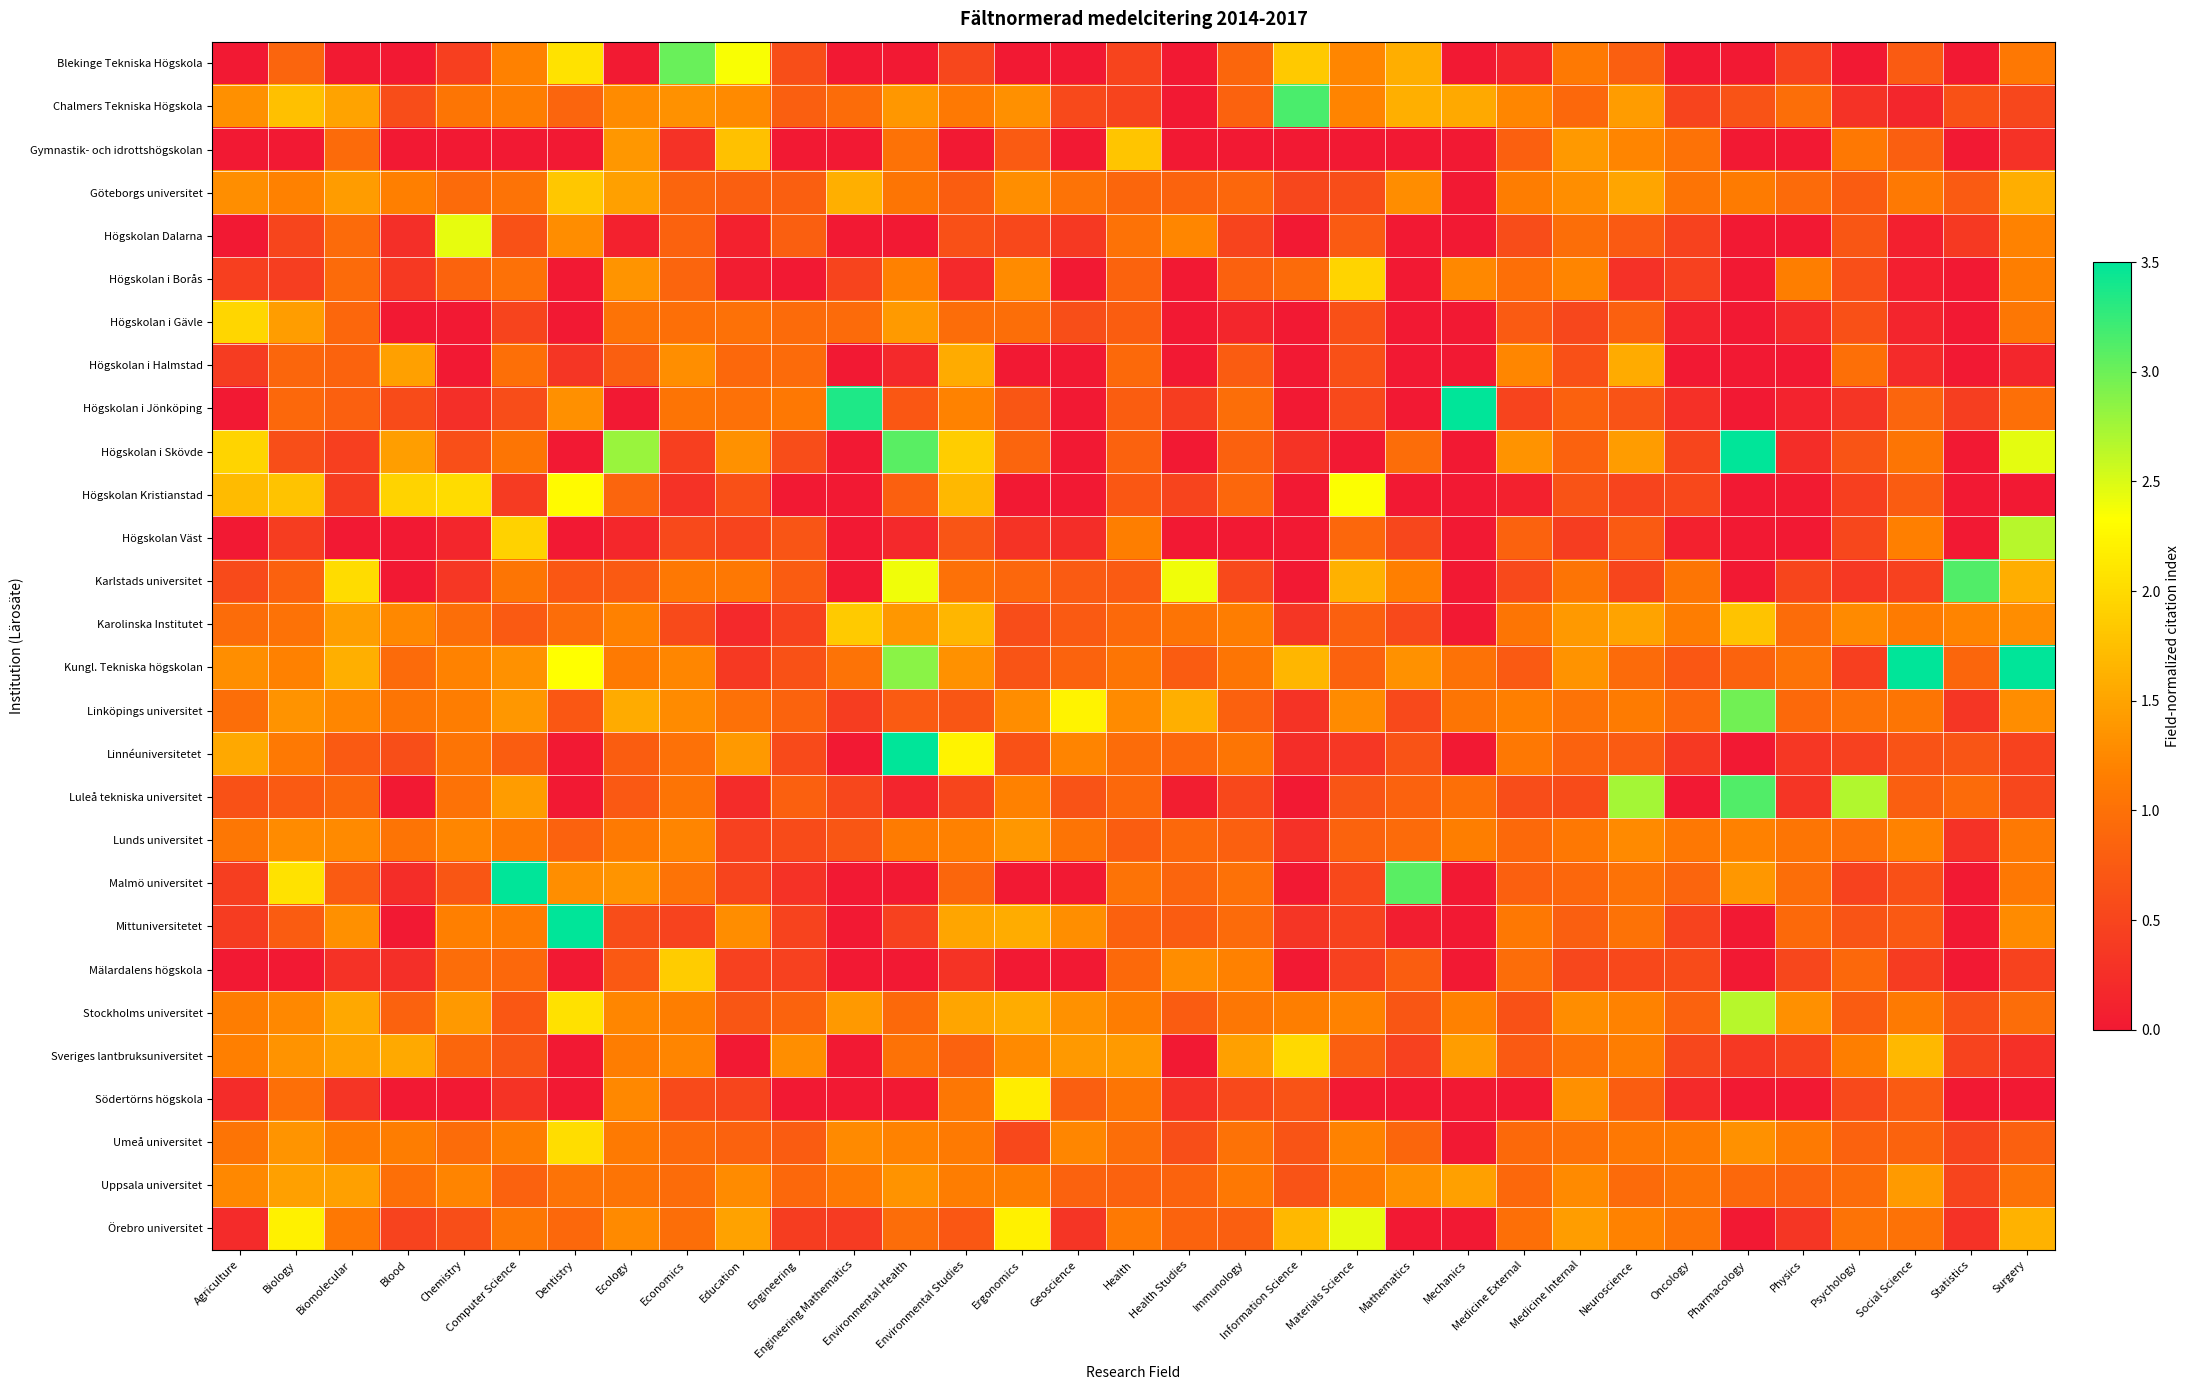

Reading right to left, list all the values displayed in this chart.

Blekinge Tekniska Högskola: Surgery=1.1	Statistics=0.0	Social Science=0.8	Psychology=0.0	Physics=0.5	Pharmacology=0.0	Oncology=0.0	Neuroscience=0.8	Medicine Internal=1.1	Medicine External=0.1	Mechanics=0.0	Mathematics=1.6	Materials Science=1.2	Information Science=1.8	Immunology=0.9	Health Studies=0.0	Health=0.5	Geoscience=0.0	Ergonomics=0.0	Environmental Studies=0.5	Environmental Health=0.0	Engineering Mathematics=0.0	Engineering=0.6	Education=2.4	Economics=3.0	Ecology=0.0	Dentistry=2.1	Computer Science=1.2	Chemistry=0.4	Blood=0.0	Biomolecular=0.0	Biology=0.9	Agriculture=0.0
Chalmers Tekniska Högskola: Surgery=0.5	Statistics=0.6	Social Science=0.2	Psychology=0.3	Physics=1.0	Pharmacology=0.7	Oncology=0.5	Neuroscience=1.4	Medicine Internal=0.9	Medicine External=1.2	Mechanics=1.6	Mathematics=1.6	Materials Science=1.2	Information Science=3.1	Immunology=0.8	Health Studies=0.0	Health=0.5	Geoscience=0.6	Ergonomics=1.3	Environmental Studies=1.1	Environmental Health=1.4	Engineering Mathematics=0.9	Engineering=0.8	Education=1.3	Economics=1.3	Ecology=1.3	Dentistry=0.9	Computer Science=1.1	Chemistry=1.1	Blood=0.6	Biomolecular=1.5	Biology=1.8	Agriculture=1.3
Gymnastik- och idrottshögskolan: Surgery=0.3	Statistics=0.0	Social Science=0.8	Psychology=1.1	Physics=0.0	Pharmacology=0.0	Oncology=1.0	Neuroscience=1.2	Medicine Internal=1.4	Medicine External=0.8	Mechanics=0.0	Mathematics=0.0	Materials Science=0.0	Information Science=0.0	Immunology=0.0	Health Studies=0.0	Health=1.8	Geoscience=0.0	Ergonomics=0.8	Environmental Studies=0.0	Environmental Health=1.0	Engineering Mathematics=0.0	Engineering=0.0	Education=1.8	Economics=0.3	Ecology=1.4	Dentistry=0.0	Computer Science=0.0	Chemistry=0.0	Blood=0.0	Biomolecular=0.9	Biology=0.0	Agriculture=0.0
Göteborgs universitet: Surgery=1.6	Statistics=0.8	Social Science=1.1	Psychology=0.8	Physics=0.9	Pharmacology=1.1	Oncology=1.0	Neuroscience=1.5	Medicine Internal=1.3	Medicine External=1.1	Mechanics=0.0	Mathematics=1.3	Materials Science=0.6	Information Science=0.5	Immunology=0.9	Health Studies=0.8	Health=0.9	Geoscience=1.0	Ergonomics=1.3	Environmental Studies=0.8	Environmental Health=1.1	Engineering Mathematics=1.6	Engineering=0.8	Education=0.8	Economics=0.9	Ecology=1.5	Dentistry=1.8	Computer Science=1.0	Chemistry=0.9	Blood=1.2	Biomolecular=1.4	Biology=1.2	Agriculture=1.3
Högskolan Dalarna: Surgery=1.2	Statistics=0.4	Social Science=0.1	Psychology=0.7	Physics=0.0	Pharmacology=0.0	Oncology=0.5	Neuroscience=0.7	Medicine Internal=1.0	Medicine External=0.6	Mechanics=0.0	Mathematics=0.0	Materials Science=0.8	Information Science=0.0	Immunology=0.5	Health Studies=1.2	Health=1.0	Geoscience=0.4	Ergonomics=0.5	Environmental Studies=0.6	Environmental Health=0.0	Engineering Mathematics=0.0	Engineering=0.8	Education=0.1	Economics=0.8	Ecology=0.1	Dentistry=1.3	Computer Science=0.6	Chemistry=2.4	Blood=0.2	Biomolecular=0.9	Biology=0.5	Agriculture=0.0
Högskolan i Borås: Surgery=1.2	Statistics=0.0	Social Science=0.1	Psychology=0.6	Physics=1.2	Pharmacology=0.0	Oncology=0.5	Neuroscience=0.3	Medicine Internal=1.2	Medicine External=1.0	Mechanics=1.3	Mathematics=0.0	Materials Science=2.0	Information Science=0.9	Immunology=0.8	Health Studies=0.0	Health=0.9	Geoscience=0.0	Ergonomics=1.3	Environmental Studies=0.2	Environmental Health=1.2	Engineering Mathematics=0.5	Engineering=0.0	Education=0.0	Economics=0.9	Ecology=1.4	Dentistry=0.0	Computer Science=1.0	Chemistry=0.9	Blood=0.4	Biomolecular=0.9	Biology=0.4	Agriculture=0.4
Högskolan i Gävle: Surgery=1.1	Statistics=0.0	Social Science=0.1	Psychology=0.6	Physics=0.2	Pharmacology=0.0	Oncology=0.1	Neuroscience=0.8	Medicine Internal=0.5	Medicine External=0.8	Mechanics=0.0	Mathematics=0.0	Materials Science=0.6	Information Science=0.0	Immunology=0.2	Health Studies=0.0	Health=0.8	Geoscience=0.6	Ergonomics=1.0	Environmental Studies=1.0	Environmental Health=1.4	Engineering Mathematics=0.9	Engineering=0.9	Education=1.0	Economics=1.0	Ecology=1.0	Dentistry=0.0	Computer Science=0.5	Chemistry=0.0	Blood=0.0	Biomolecular=0.9	Biology=1.4	Agriculture=2.0
Högskolan i Halmstad: Surgery=0.2	Statistics=0.0	Social Science=0.2	Psychology=1.0	Physics=0.0	Pharmacology=0.0	Oncology=0.0	Neuroscience=1.6	Medicine Internal=0.6	Medicine External=1.2	Mechanics=0.0	Mathematics=0.0	Materials Science=0.6	Information Science=0.0	Immunology=0.8	Health Studies=0.0	Health=0.9	Geoscience=0.0	Ergonomics=0.0	Environmental Studies=1.6	Environmental Health=0.2	Engineering Mathematics=0.0	Engineering=0.9	Education=0.9	Economics=1.3	Ecology=0.8	Dentistry=0.3	Computer Science=1.0	Chemistry=0.0	Blood=1.5	Biomolecular=0.9	Biology=0.9	Agriculture=0.4
Högskolan i Jönköping: Surgery=1.0	Statistics=0.4	Social Science=0.9	Psychology=0.3	Physics=0.1	Pharmacology=0.0	Oncology=0.3	Neuroscience=0.7	Medicine Internal=0.8	Medicine External=0.5	Mechanics=5.5	Mathematics=0.0	Materials Science=0.5	Information Science=0.0	Immunology=1.0	Health Studies=0.4	Health=0.8	Geoscience=0.0	Ergonomics=0.7	Environmental Studies=1.2	Environmental Health=0.7	Engineering Mathematics=3.4	Engineering=1.1	Education=1.0	Economics=1.0	Ecology=0.0	Dentistry=1.3	Computer Science=0.6	Chemistry=0.2	Blood=0.6	Biomolecular=0.8	Biology=0.9	Agriculture=0.0
Högskolan i Skövde: Surgery=2.5	Statistics=0.0	Social Science=1.1	Psychology=0.7	Physics=0.2	Pharmacology=5.2	Oncology=0.5	Neuroscience=1.4	Medicine Internal=0.8	Medicine External=1.3	Mechanics=0.0	Mathematics=1.0	Materials Science=0.0	Information Science=0.3	Immunology=0.8	Health Studies=0.0	Health=0.8	Geoscience=0.0	Ergonomics=0.9	Environmental Studies=1.9	Environmental Health=3.1	Engineering Mathematics=0.0	Engineering=0.6	Education=1.3	Economics=0.4	Ecology=2.8	Dentistry=0.0	Computer Science=1.1	Chemistry=0.6	Blood=1.5	Biomolecular=0.5	Biology=0.6	Agriculture=2.0
Högskolan Kristianstad: Surgery=0.0	Statistics=0.0	Social Science=0.8	Psychology=0.4	Physics=0.0	Pharmacology=0.0	Oncology=0.5	Neuroscience=0.5	Medicine Internal=0.7	Medicine External=0.1	Mechanics=0.0	Mathematics=0.0	Materials Science=2.3	Information Science=0.0	Immunology=0.9	Health Studies=0.5	Health=0.7	Geoscience=0.0	Ergonomics=0.0	Environmental Studies=1.7	Environmental Health=0.8	Engineering Mathematics=0.0	Engineering=0.0	Education=0.6	Economics=0.3	Ecology=0.9	Dentistry=2.3	Computer Science=0.4	Chemistry=2.0	Blood=1.9	Biomolecular=0.4	Biology=1.8	Agriculture=1.7
Högskolan Väst: Surgery=2.7	Statistics=0.0	Social Science=1.2	Psychology=0.5	Physics=0.0	Pharmacology=0.0	Oncology=0.1	Neuroscience=0.7	Medicine Internal=0.4	Medicine External=0.8	Mechanics=0.0	Mathematics=0.5	Materials Science=0.9	Information Science=0.0	Immunology=0.0	Health Studies=0.0	Health=1.2	Geoscience=0.2	Ergonomics=0.3	Environmental Studies=0.7	Environmental Health=0.2	Engineering Mathematics=0.0	Engineering=0.7	Education=0.5	Economics=0.6	Ecology=0.2	Dentistry=0.0	Computer Science=1.9	Chemistry=0.2	Blood=0.0	Biomolecular=0.0	Biology=0.4	Agriculture=0.0
Karlstads universitet: Surgery=1.6	Statistics=3.1	Social Science=0.5	Psychology=0.4	Physics=0.5	Pharmacology=0.0	Oncology=1.1	Neuroscience=0.5	Medicine Internal=1.0	Medicine External=0.5	Mechanics=0.0	Mathematics=1.2	Materials Science=1.6	Information Science=0.0	Immunology=0.6	Health Studies=2.4	Health=0.8	Geoscience=0.8	Ergonomics=0.9	Environmental Studies=1.0	Environmental Health=2.4	Engineering Mathematics=0.0	Engineering=0.8	Education=1.1	Economics=1.1	Ecology=0.7	Dentistry=0.7	Computer Science=1.1	Chemistry=0.3	Blood=0.0	Biomolecular=2.0	Biology=0.8	Agriculture=0.6
Karolinska Institutet: Surgery=1.3	Statistics=1.2	Social Science=1.1	Psychology=1.3	Physics=0.9	Pharmacology=1.8	Oncology=1.1	Neuroscience=1.5	Medicine Internal=1.4	Medicine External=1.1	Mechanics=0.0	Mathematics=0.6	Materials Science=0.8	Information Science=0.3	Immunology=1.1	Health Studies=1.1	Health=0.9	Geoscience=0.7	Ergonomics=0.6	Environmental Studies=1.7	Environmental Health=1.4	Engineering Mathematics=1.9	Engineering=0.5	Education=0.2	Economics=0.6	Ecology=1.2	Dentistry=1.0	Computer Science=0.7	Chemistry=1.0	Blood=1.3	Biomolecular=1.5	Biology=1.0	Agriculture=0.9
Kungl. Tekniska högskolan: Surgery=3.5	Statistics=0.9	Social Science=5.6	Psychology=0.4	Physics=1.0	Pharmacology=0.9	Oncology=0.7	Neuroscience=0.9	Medicine Internal=1.3	Medicine External=0.7	Mechanics=1.0	Mathematics=1.3	Materials Science=0.8	Information Science=1.7	Immunology=1.1	Health Studies=0.8	Health=1.1	Geoscience=0.8	Ergonomics=0.7	Environmental Studies=1.3	Environmental Health=2.9	Engineering Mathematics=1.0	Engineering=0.7	Education=0.4	Economics=1.2	Ecology=1.1	Dentistry=2.3	Computer Science=1.3	Chemistry=1.2	Blood=0.9	Biomolecular=1.6	Biology=1.2	Agriculture=1.3
Linköpings universitet: Surgery=1.3	Statistics=0.3	Social Science=1.1	Psychology=1.0	Physics=0.9	Pharmacology=3.0	Oncology=0.9	Neuroscience=1.1	Medicine Internal=1.0	Medicine External=1.2	Mechanics=1.1	Mathematics=0.6	Materials Science=1.3	Information Science=0.3	Immunology=0.8	Health Studies=1.6	Health=1.3	Geoscience=2.2	Ergonomics=1.3	Environmental Studies=0.7	Environmental Health=0.8	Engineering Mathematics=0.4	Engineering=0.9	Education=1.0	Economics=1.3	Ecology=1.6	Dentistry=0.7	Computer Science=1.4	Chemistry=1.1	Blood=1.1	Biomolecular=1.2	Biology=1.3	Agriculture=1.0
Linnéuniversitetet: Surgery=0.5	Statistics=0.7	Social Science=0.7	Psychology=0.5	Physics=0.4	Pharmacology=0.0	Oncology=0.4	Neuroscience=0.8	Medicine Internal=0.8	Medicine External=1.1	Mechanics=0.0	Mathematics=0.7	Materials Science=0.3	Information Science=0.2	Immunology=1.1	Health Studies=0.9	Health=1.0	Geoscience=1.2	Ergonomics=0.7	Environmental Studies=2.2	Environmental Health=3.9	Engineering Mathematics=0.0	Engineering=0.6	Education=1.4	Economics=1.0	Ecology=0.8	Dentistry=0.0	Computer Science=0.8	Chemistry=1.1	Blood=0.6	Biomolecular=0.8	Biology=1.1	Agriculture=1.5
Luleå tekniska universitet: Surgery=0.5	Statistics=0.9	Social Science=0.8	Psychology=2.7	Physics=0.3	Pharmacology=3.1	Oncology=0.0	Neuroscience=2.7	Medicine Internal=0.6	Medicine External=0.6	Mechanics=1.0	Mathematics=0.8	Materials Science=0.7	Information Science=0.0	Immunology=0.5	Health Studies=0.1	Health=0.9	Geoscience=0.7	Ergonomics=1.2	Environmental Studies=0.5	Environmental Health=0.1	Engineering Mathematics=0.5	Engineering=0.8	Education=0.2	Economics=1.0	Ecology=0.7	Dentistry=0.0	Computer Science=1.4	Chemistry=1.0	Blood=0.0	Biomolecular=0.9	Biology=0.7	Agriculture=0.6
Lunds universitet: Surgery=1.1	Statistics=0.3	Social Science=1.2	Psychology=1.0	Physics=1.1	Pharmacology=1.2	Oncology=1.1	Neuroscience=1.3	Medicine Internal=1.1	Medicine External=0.9	Mechanics=1.2	Mathematics=0.9	Materials Science=0.9	Information Science=0.3	Immunology=0.8	Health Studies=0.9	Health=0.8	Geoscience=1.0	Ergonomics=1.4	Environmental Studies=1.2	Environmental Health=1.1	Engineering Mathematics=0.7	Engineering=0.6	Education=0.5	Economics=1.2	Ecology=1.1	Dentistry=0.8	Computer Science=1.1	Chemistry=1.2	Blood=1.0	Biomolecular=1.3	Biology=1.3	Agriculture=1.1
Malmö universitet: Surgery=1.1	Statistics=0.0	Social Science=0.6	Psychology=0.5	Physics=1.0	Pharmacology=1.4	Oncology=0.9	Neuroscience=1.0	Medicine Internal=0.9	Medicine External=0.8	Mechanics=0.0	Mathematics=3.1	Materials Science=0.5	Information Science=0.0	Immunology=1.0	Health Studies=0.9	Health=1.0	Geoscience=0.0	Ergonomics=0.0	Environmental Studies=0.9	Environmental Health=0.0	Engineering Mathematics=0.0	Engineering=0.3	Education=0.5	Economics=1.0	Ecology=1.4	Dentistry=1.3	Computer Science=7.0	Chemistry=0.7	Blood=0.2	Biomolecular=0.8	Biology=2.1	Agriculture=0.4
Mittuniversitetet: Surgery=1.3	Statistics=0.0	Social Science=0.7	Psychology=0.7	Physics=0.9	Pharmacology=0.0	Oncology=0.5	Neuroscience=1.0	Medicine Internal=0.8	Medicine External=1.1	Mechanics=0.0	Mathematics=0.1	Materials Science=0.5	Information Science=0.3	Immunology=0.9	Health Studies=0.8	Health=0.8	Geoscience=1.3	Ergonomics=1.6	Environmental Studies=1.5	Environmental Health=0.5	Engineering Mathematics=0.0	Engineering=0.5	Education=1.3	Economics=0.5	Ecology=0.6	Dentistry=9.0	Computer Science=1.1	Chemistry=1.2	Blood=0.0	Biomolecular=1.3	Biology=0.8	Agriculture=0.4
Mälardalens högskola: Surgery=0.5	Statistics=0.0	Social Science=0.4	Psychology=0.9	Physics=0.5	Pharmacology=0.0	Oncology=0.6	Neuroscience=0.5	Medicine Internal=0.5	Medicine External=1.0	Mechanics=0.0	Mathematics=0.8	Materials Science=0.5	Information Science=0.0	Immunology=1.2	Health Studies=1.3	Health=0.9	Geoscience=0.0	Ergonomics=0.0	Environmental Studies=0.3	Environmental Health=0.0	Engineering Mathematics=0.0	Engineering=0.5	Education=0.5	Economics=1.9	Ecology=0.7	Dentistry=0.0	Computer Science=0.9	Chemistry=1.0	Blood=0.2	Biomolecular=0.3	Biology=0.0	Agriculture=0.0
Stockholms universitet: Surgery=1.0	Statistics=0.6	Social Science=1.1	Psychology=0.8	Physics=1.3	Pharmacology=2.7	Oncology=0.8	Neuroscience=1.2	Medicine Internal=1.3	Medicine External=0.6	Mechanics=1.2	Mathematics=0.7	Materials Science=1.2	Information Science=1.1	Immunology=1.1	Health Studies=0.8	Health=1.1	Geoscience=1.3	Ergonomics=1.6	Environmental Studies=1.5	Environmental Health=0.9	Engineering Mathematics=1.4	Engineering=0.9	Education=0.7	Economics=1.2	Ecology=1.2	Dentistry=2.1	Computer Science=0.7	Chemistry=1.4	Blood=0.8	Biomolecular=1.5	Biology=1.2	Agriculture=1.1
Sveriges lantbruksuniversitet: Surgery=0.3	Statistics=0.5	Social Science=1.7	Psychology=1.2	Physics=0.5	Pharmacology=0.4	Oncology=0.5	Neuroscience=1.1	Medicine Internal=1.0	Medicine External=0.7	Mechanics=1.4	Mathematics=0.5	Materials Science=0.8	Information Science=2.0	Immunology=1.5	Health Studies=0.0	Health=1.4	Geoscience=1.4	Ergonomics=1.3	Environmental Studies=0.8	Environmental Health=1.0	Engineering Mathematics=0.0	Engineering=1.3	Education=0.0	Economics=1.2	Ecology=1.1	Dentistry=0.0	Computer Science=0.7	Chemistry=0.9	Blood=1.6	Biomolecular=1.5	Biology=1.3	Agriculture=1.2
Södertörns högskola: Surgery=0.0	Statistics=0.0	Social Science=0.8	Psychology=0.6	Physics=0.0	Pharmacology=0.0	Oncology=0.2	Neuroscience=0.8	Medicine Internal=1.3	Medicine External=0.0	Mechanics=0.0	Mathematics=0.0	Materials Science=0.0	Information Science=0.7	Immunology=0.5	Health Studies=0.3	Health=1.1	Geoscience=0.8	Ergonomics=2.2	Environmental Studies=1.1	Environmental Health=0.0	Engineering Mathematics=0.0	Engineering=0.0	Education=0.5	Economics=0.6	Ecology=1.2	Dentistry=0.0	Computer Science=0.3	Chemistry=0.0	Blood=0.0	Biomolecular=0.3	Biology=1.0	Agriculture=0.2
Umeå universitet: Surgery=0.8	Statistics=0.5	Social Science=0.9	Psychology=0.8	Physics=1.1	Pharmacology=1.3	Oncology=1.1	Neuroscience=1.1	Medicine Internal=1.0	Medicine External=0.9	Mechanics=0.0	Mathematics=0.9	Materials Science=1.2	Information Science=0.7	Immunology=1.0	Health Studies=0.6	Health=1.0	Geoscience=1.2	Ergonomics=0.5	Environmental Studies=1.1	Environmental Health=1.2	Engineering Mathematics=1.3	Engineering=0.8	Education=0.8	Economics=0.9	Ecology=1.1	Dentistry=2.0	Computer Science=1.1	Chemistry=1.0	Blood=1.1	Biomolecular=1.1	Biology=1.4	Agriculture=1.0
Uppsala universitet: Surgery=1.0	Statistics=0.5	Social Science=1.4	Psychology=1.0	Physics=0.8	Pharmacology=0.9	Oncology=1.0	Neuroscience=0.9	Medicine Internal=1.3	Medicine External=0.9	Mechanics=1.5	Mathematics=1.3	Materials Science=1.1	Information Science=0.7	Immunology=1.1	Health Studies=0.9	Health=0.8	Geoscience=0.8	Ergonomics=1.2	Environmental Studies=1.1	Environmental Health=1.3	Engineering Mathematics=1.1	Engineering=0.9	Education=1.3	Economics=1.0	Ecology=1.0	Dentistry=1.0	Computer Science=0.8	Chemistry=1.2	Blood=1.0	Biomolecular=1.5	Biology=1.5	Agriculture=1.2
Örebro universitet: Surgery=1.6	Statistics=0.3	Social Science=1.0	Psychology=1.0	Physics=0.3	Pharmacology=0.0	Oncology=1.0	Neuroscience=1.2	Medicine Internal=1.4	Medicine External=1.0	Mechanics=0.0	Mathematics=0.0	Materials Science=2.4	Information Science=1.7	Immunology=0.8	Health Studies=0.9	Health=1.1	Geoscience=0.3	Ergonomics=2.2	Environmental Studies=0.7	Environmental Health=1.0	Engineering Mathematics=0.4	Engineering=0.4	Education=1.5	Economics=1.0	Ecology=1.3	Dentistry=0.9	Computer Science=1.1	Chemistry=0.6	Blood=0.5	Biomolecular=1.1	Biology=2.2	Agriculture=0.2